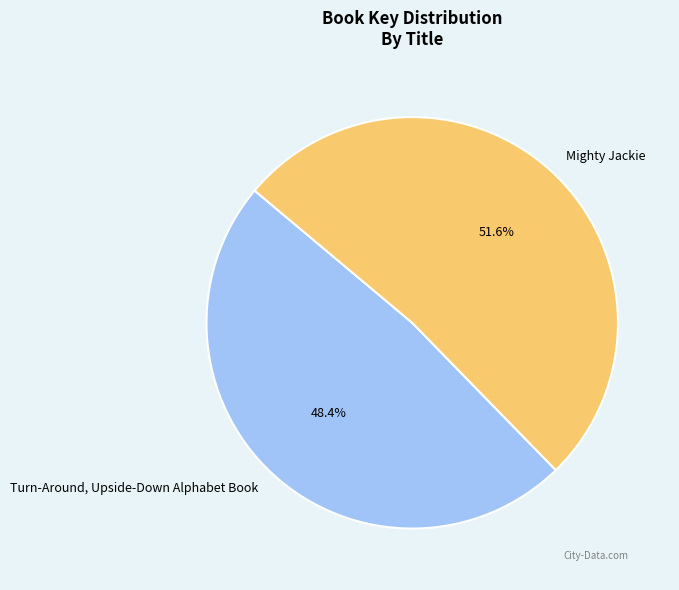

What is the smallest slice in the pie chart?

Turn-Around, Upside-Down Alphabet Book